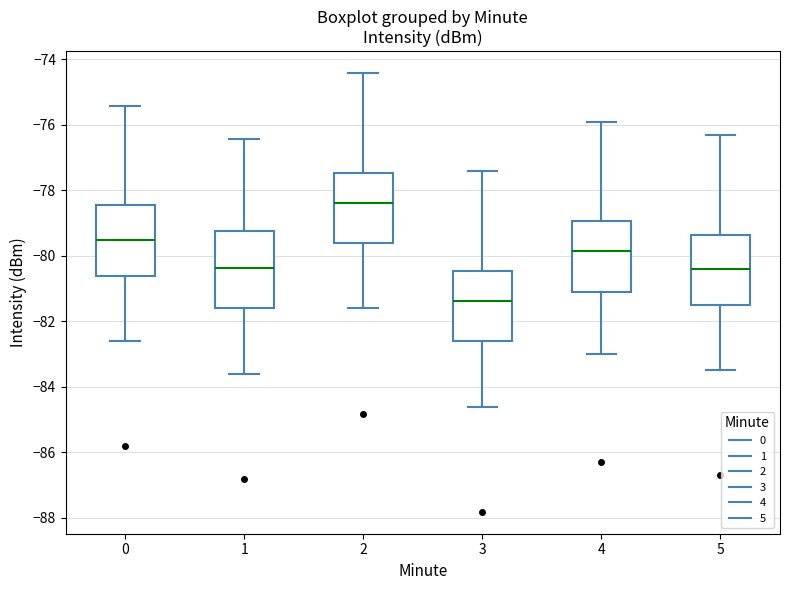

Which box is the tallest, from its lower edge to its upper edge?

1